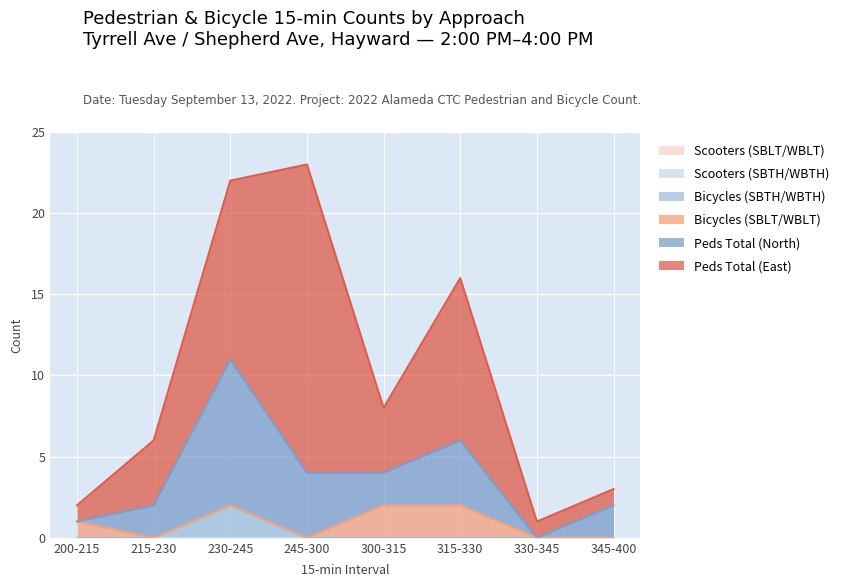

At which category does Peds Total (East) reach its first local peak?

245-300